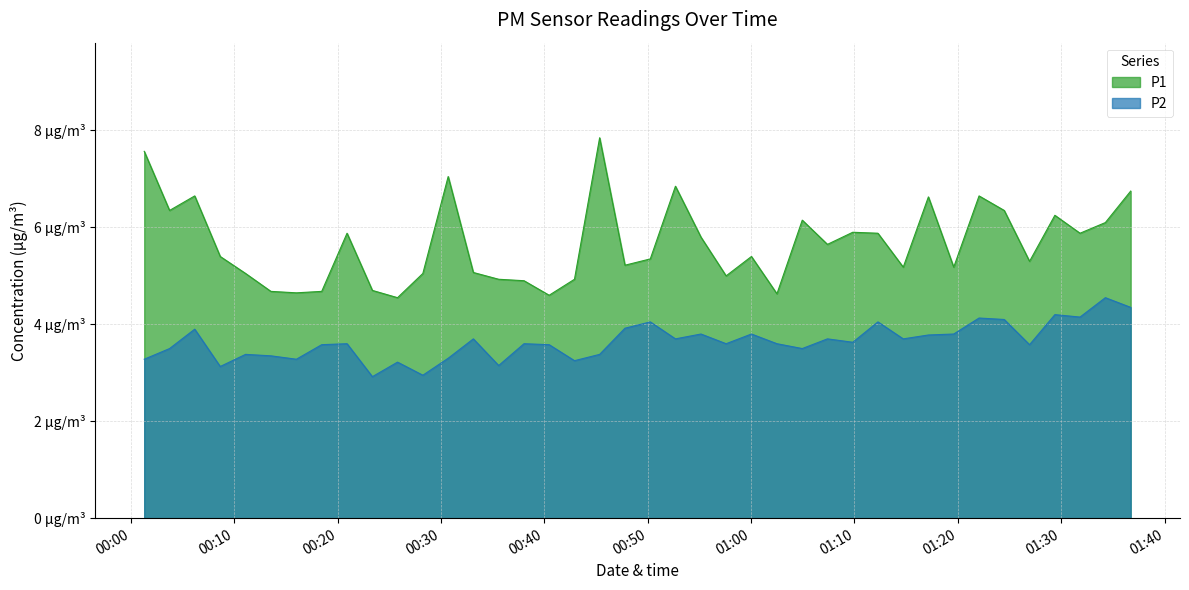

What is the highest value of the P2 series?

4.5